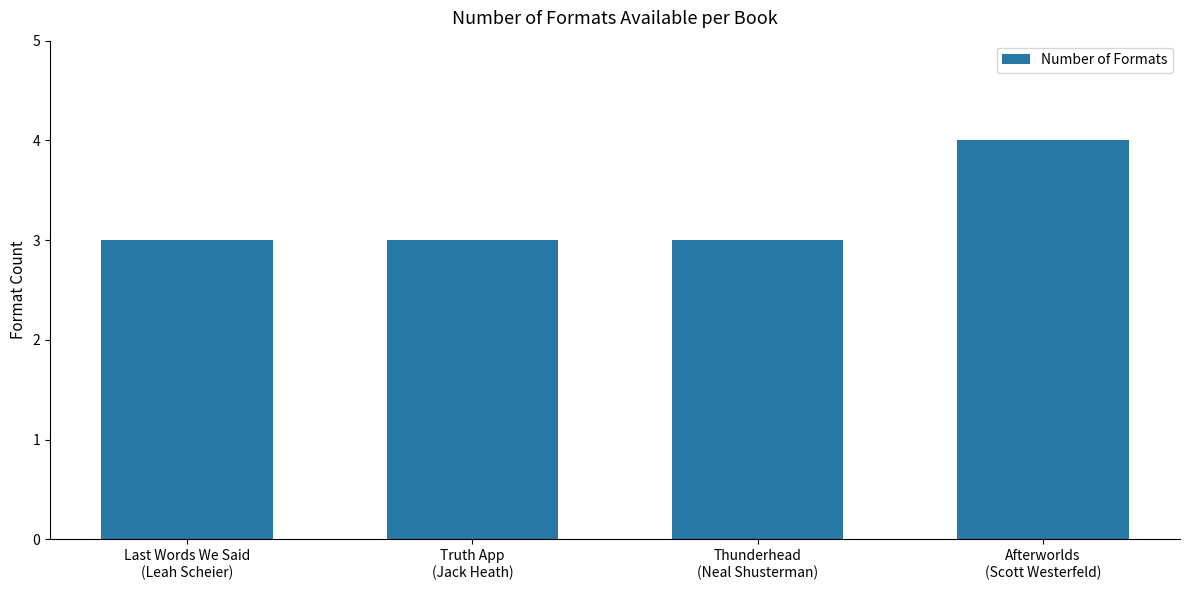

What is the value of the 4th bar from the left?

4